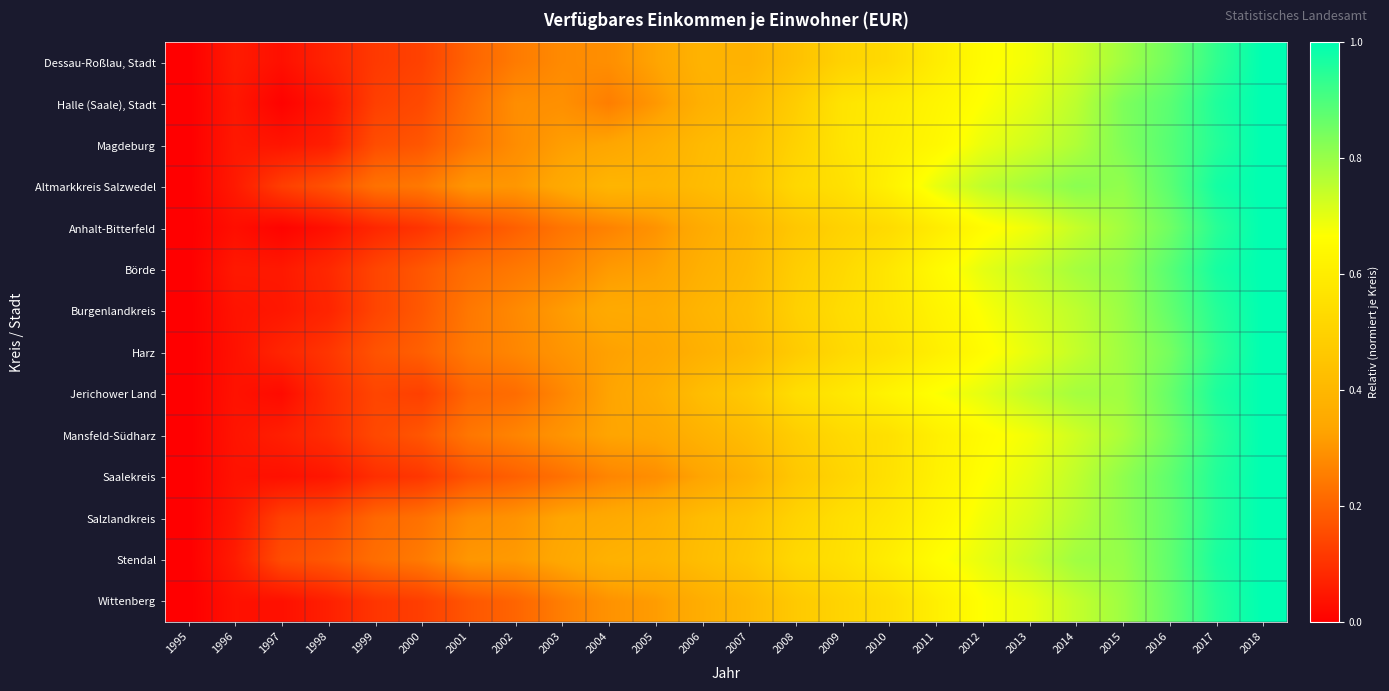

What is the difference between the highest and lowest values at 2003?

0.1